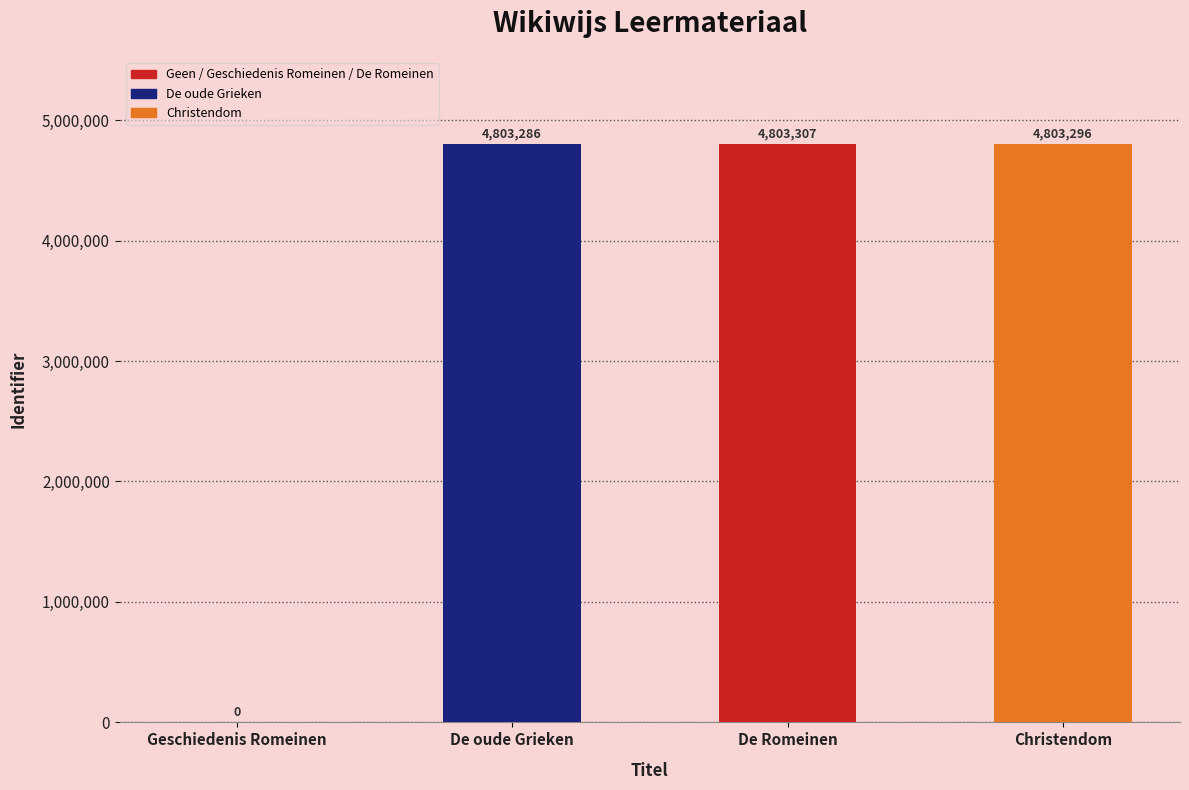

Where is the data nearest to the value 2401653?

De oude Grieken